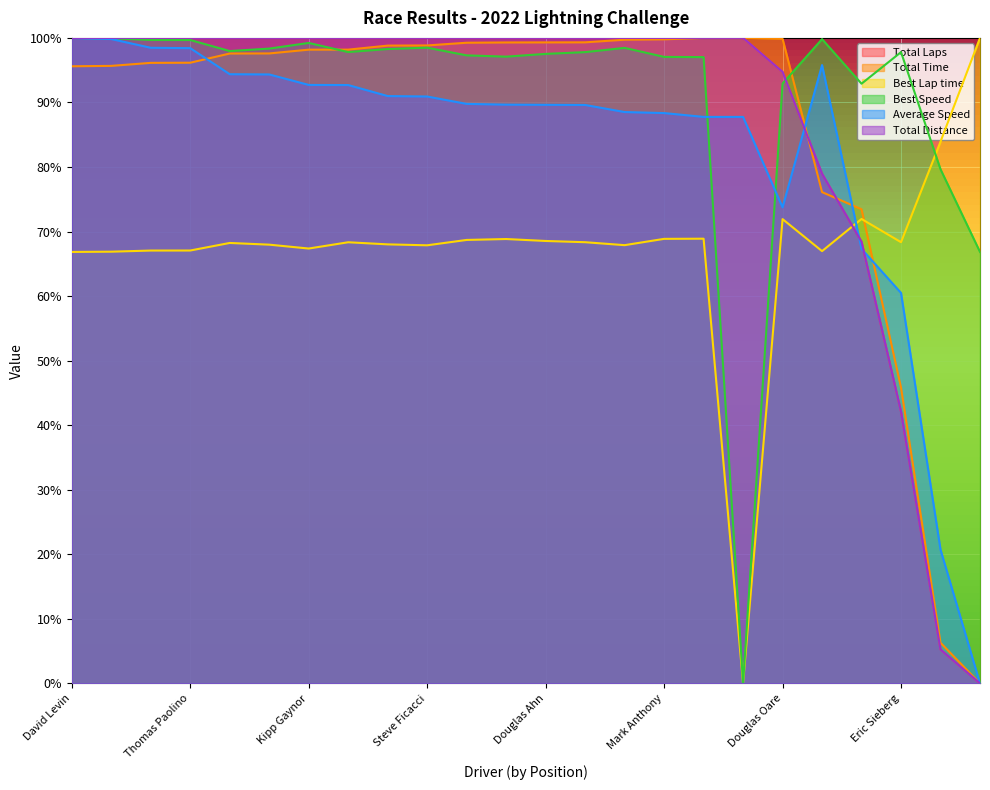

At which label does Best Speed reach its minimum?

Greg Bogart